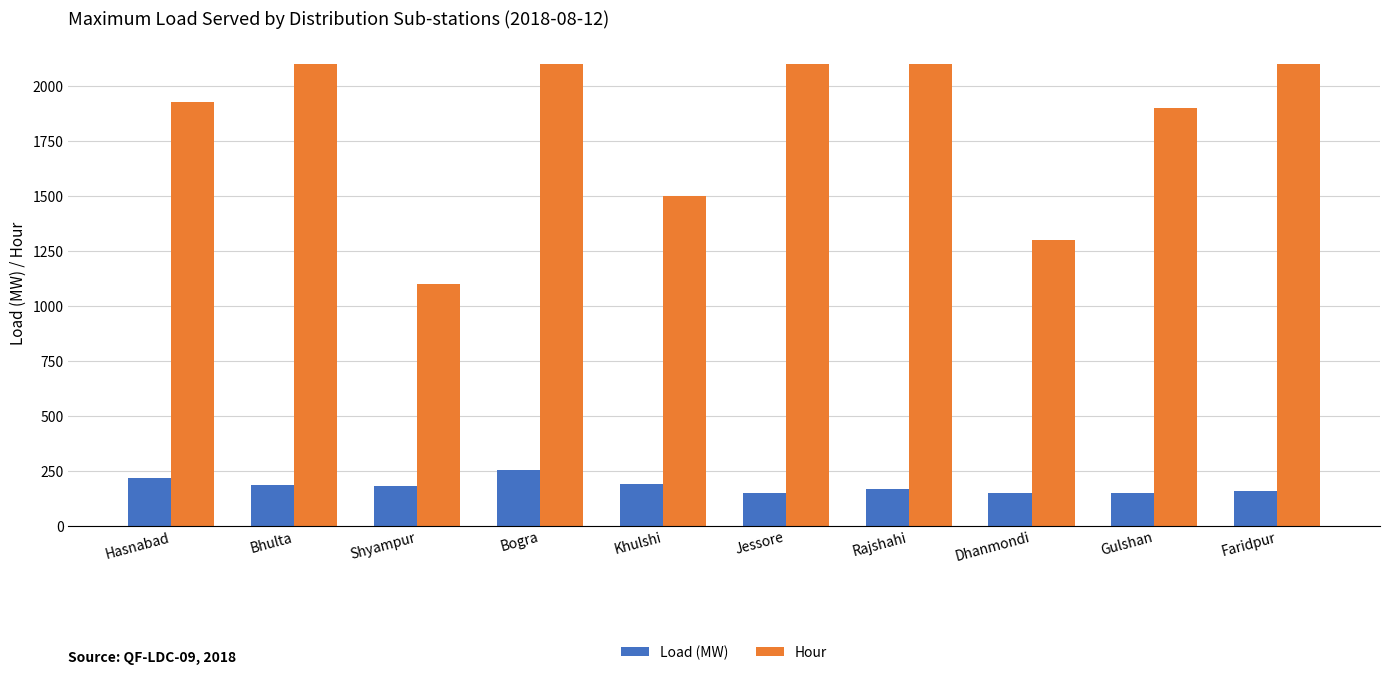

What is the average value of the Hour series?

1823